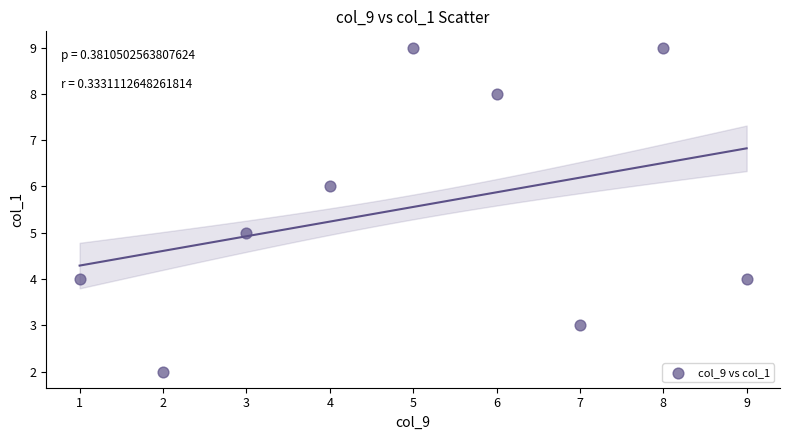

What is the average X value?

5